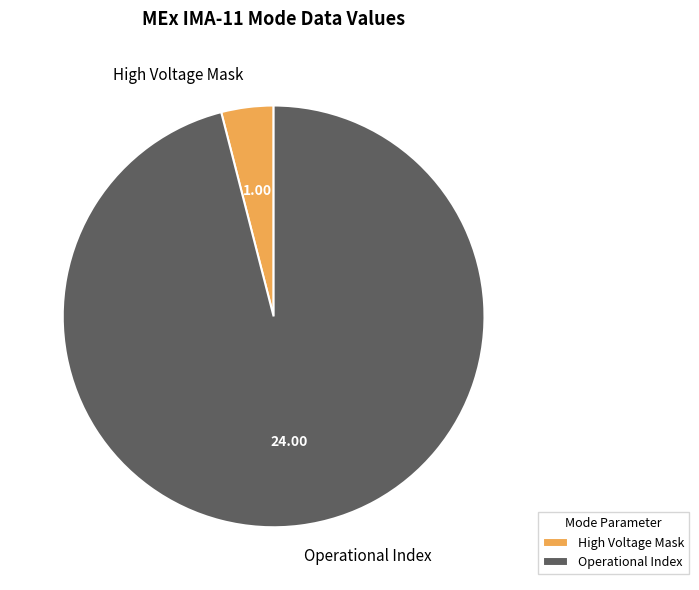

Rank the categories by value from lowest to highest.

High Voltage Mask, Operational Index